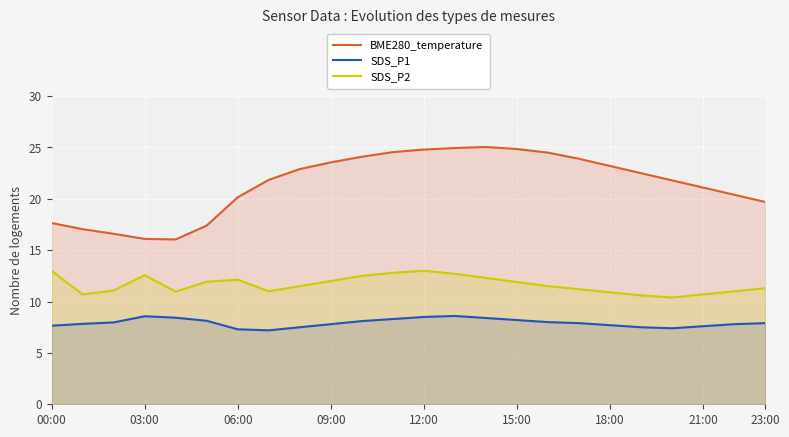

What is the minimum value for SDS_P1?

7.2